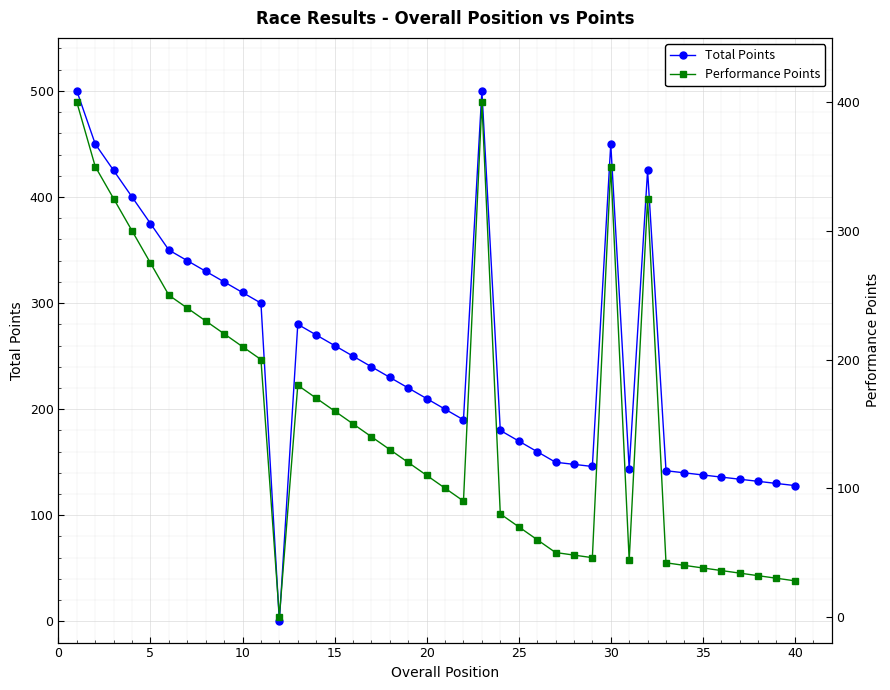

What is the sum of all Performance Points values?

6103